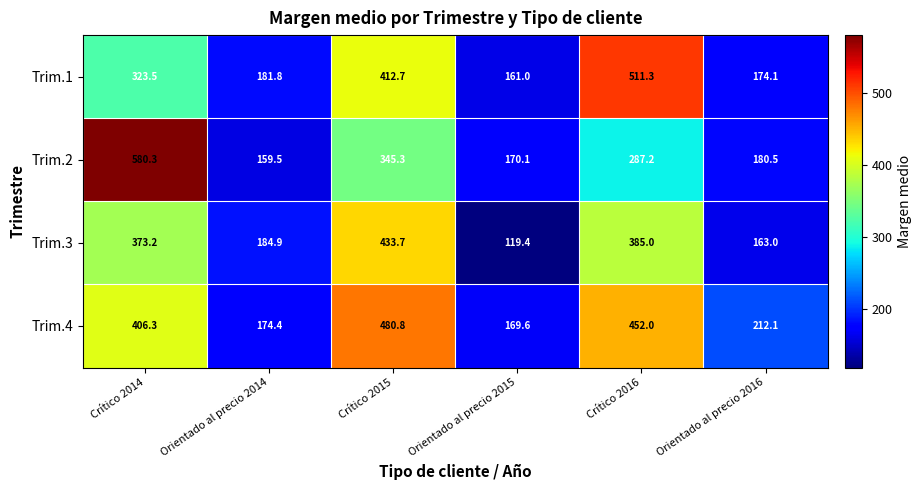

Which series has the largest range (max minus min)?

Trim.2